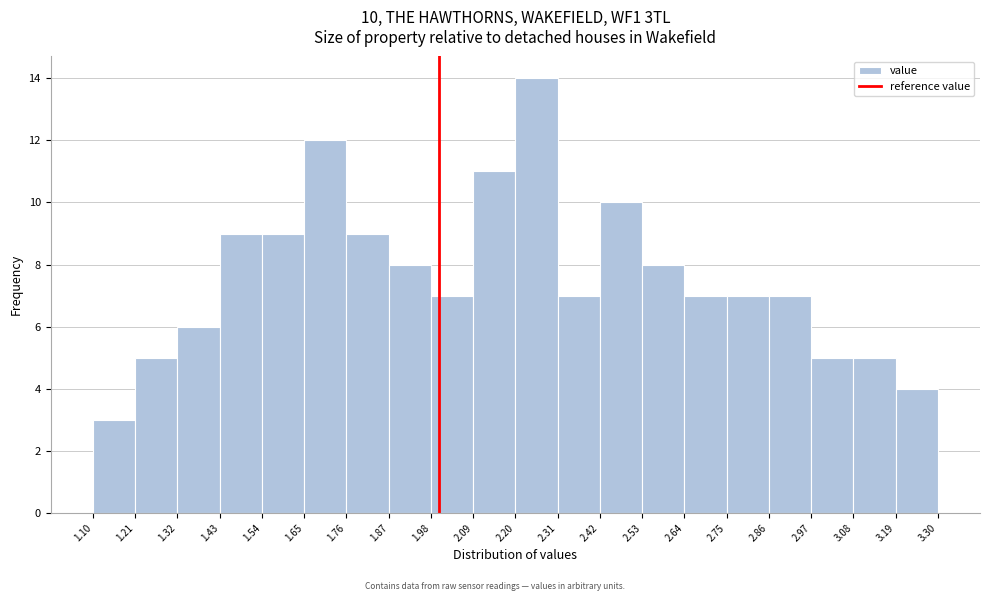

Which range on the x-axis has the tallest bar?

2.20 to 2.31